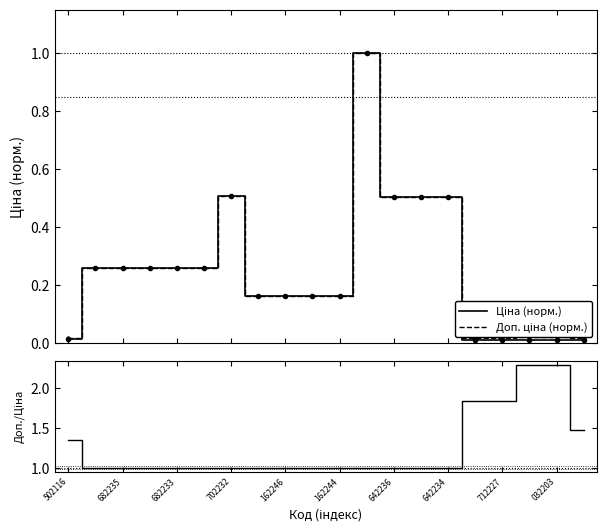

What is the difference between the maximum and second lowest values in the Доп./Ціна series?

1.3